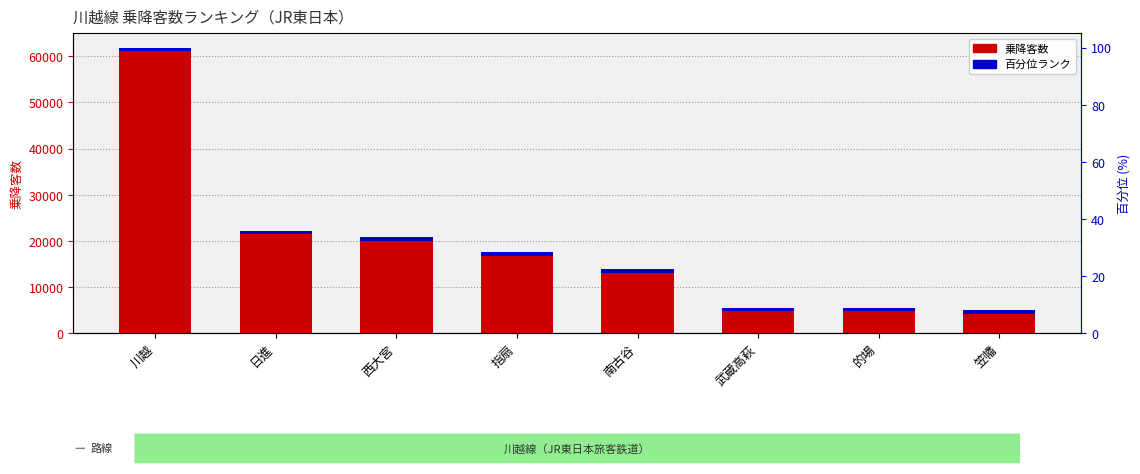

What is the label of the 5th bar from the left?

南古谷